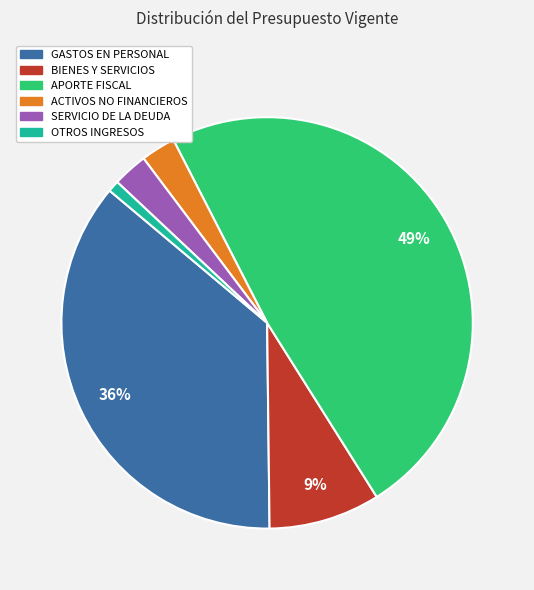

Is there a majority slice in this chart?

No